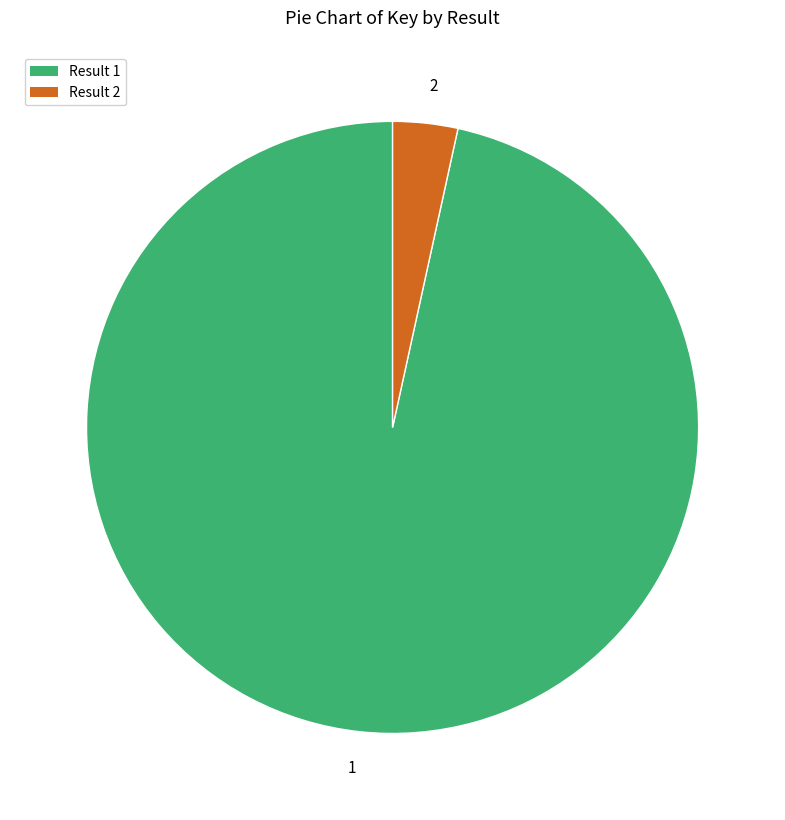

Rank the categories by value from lowest to highest.

2, 1